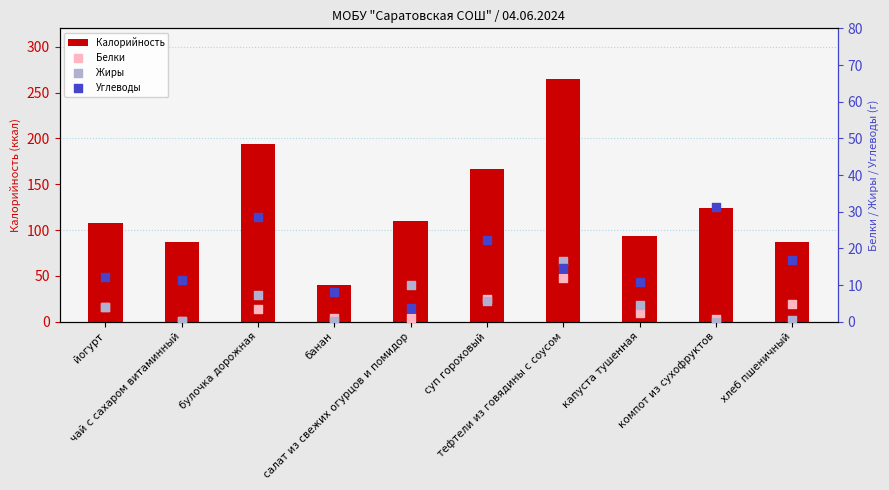

Which series contains the lowest Y value?

Жиры